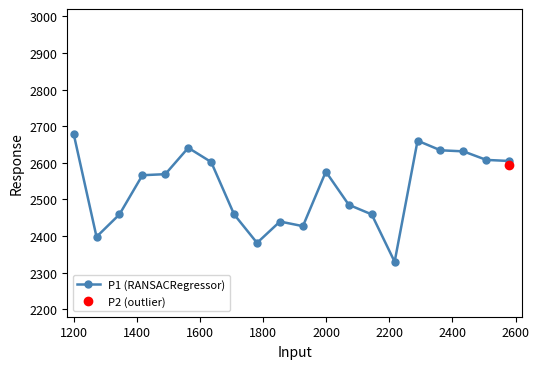

True or false: P1 (RANSACRegressor) has more than 1 interior local peaks.

True